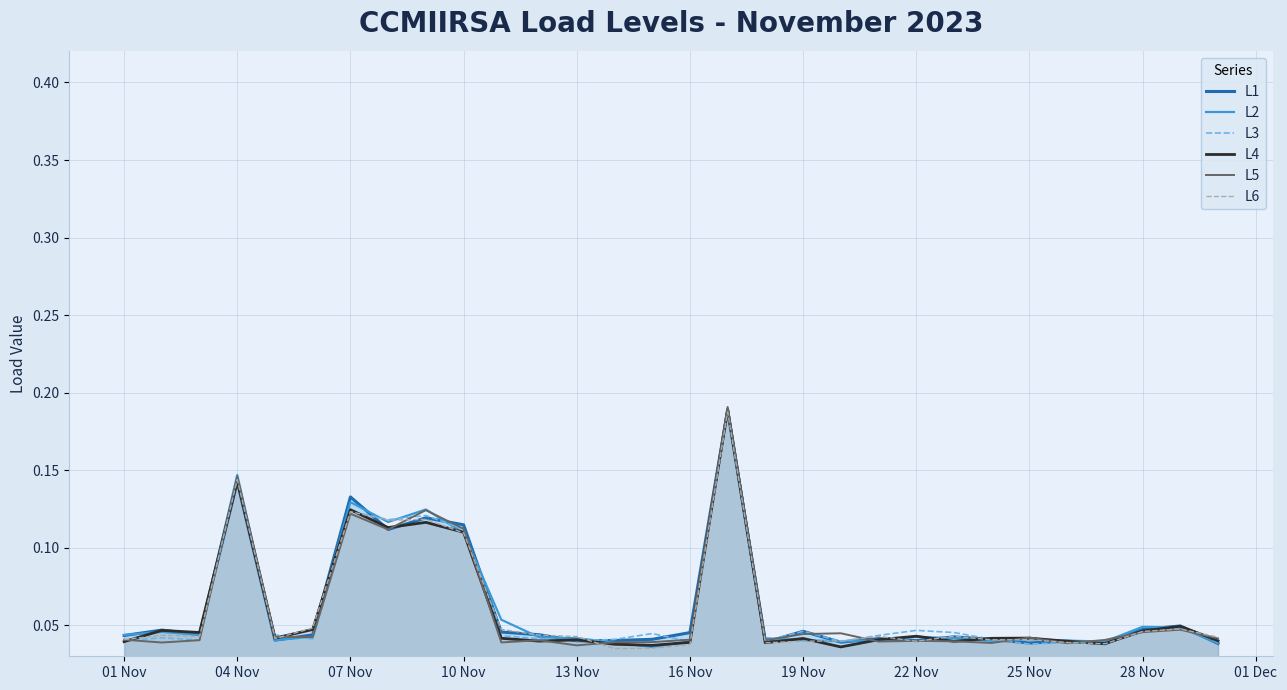

Is the value of L5 at 01 Nov greater than the value of L6 at 29?

No